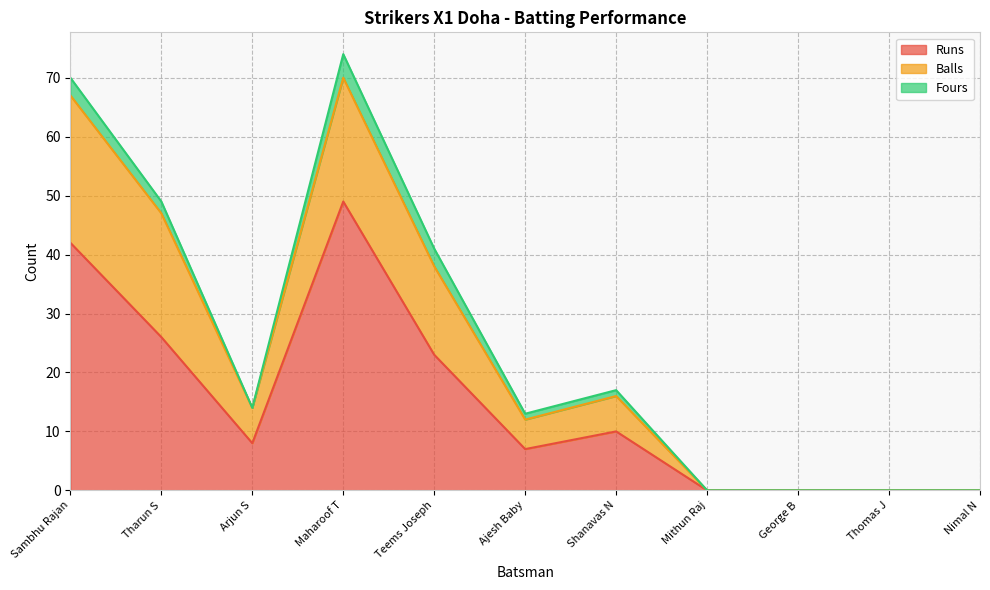

What is the total value across all series at Sambhu Rajan?

70